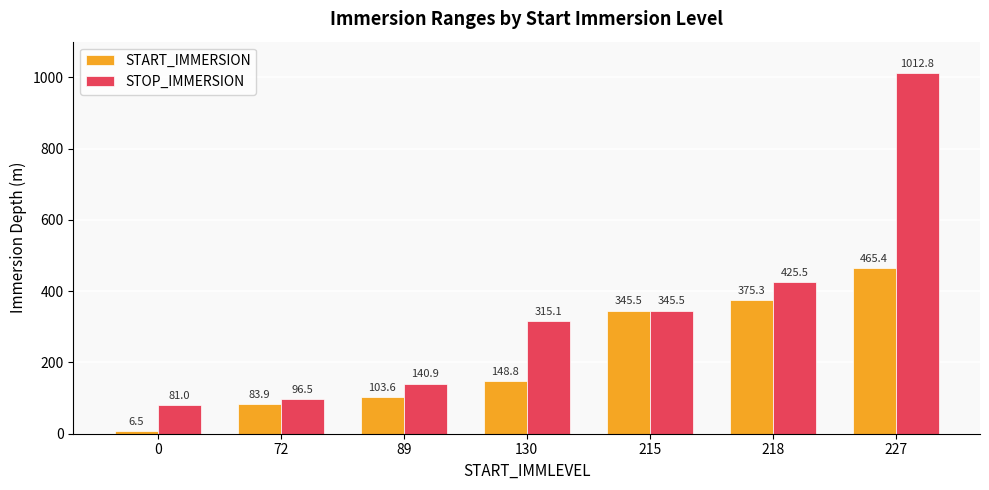

Is it true that STOP_IMMERSION equals 96.5 at 72?

True